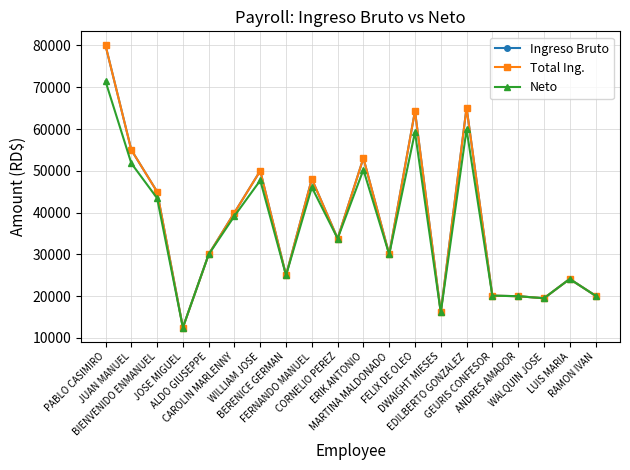

Is this an area chart (filled region under the line)?

No